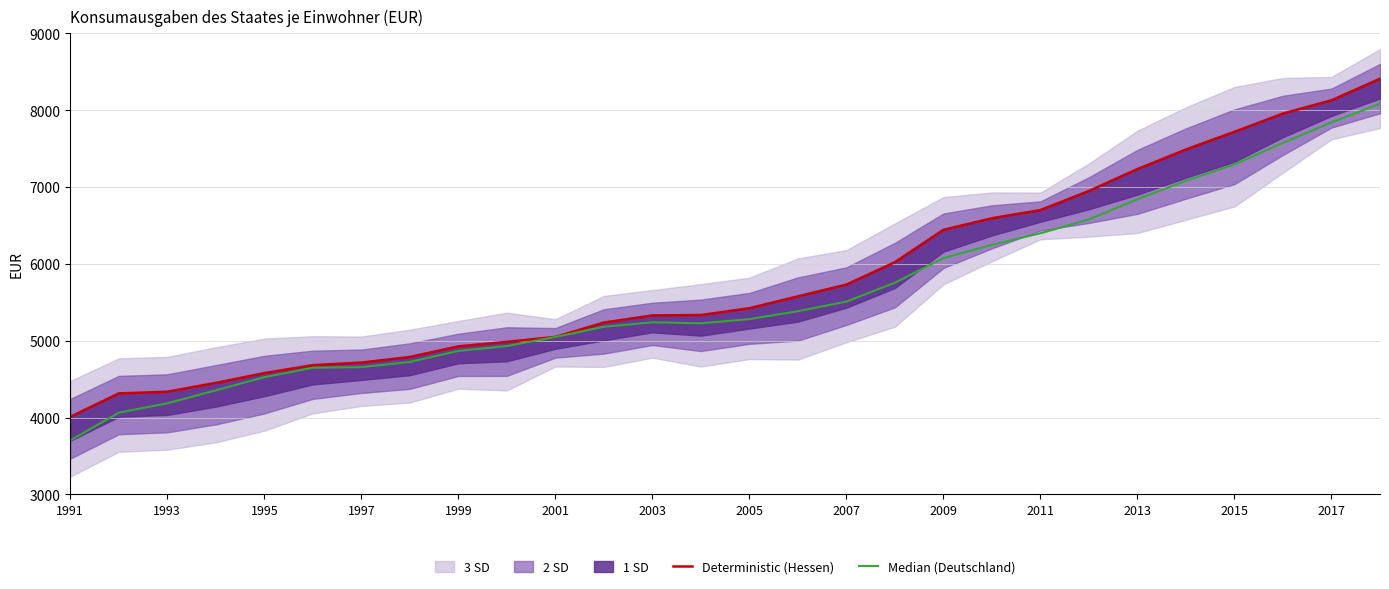

How many interior local peaks does the Median (Deutschland) series have?

1